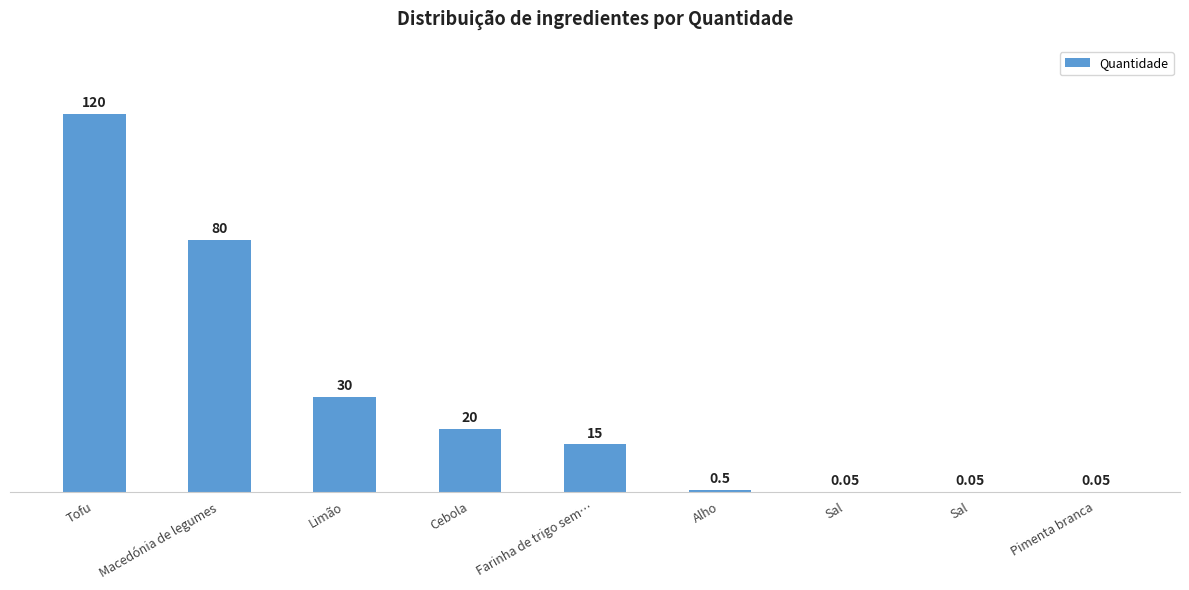

Reading left to right, transcribe all the data shown in this chart.

120.0	80.0	30.0	20.0	15.0	0.5	0.1	0.1	0.1